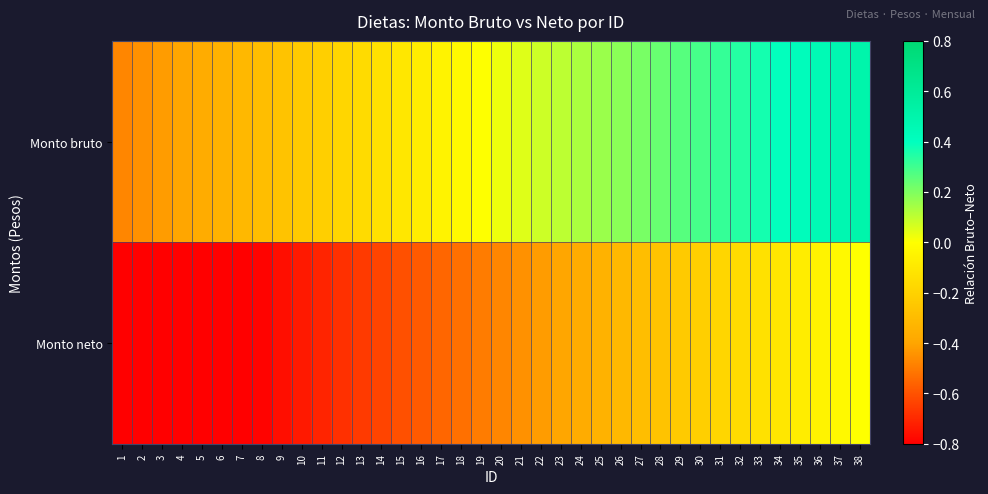

Which series changed the most between 21 and 26?

Monto bruto